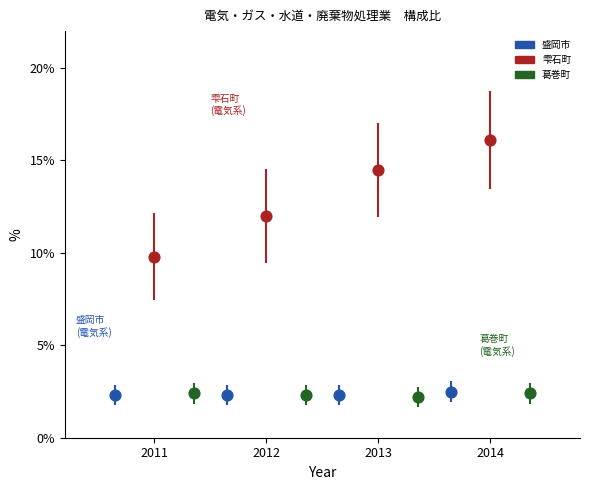

Which series has the largest Y range (max minus min)?

雫石町